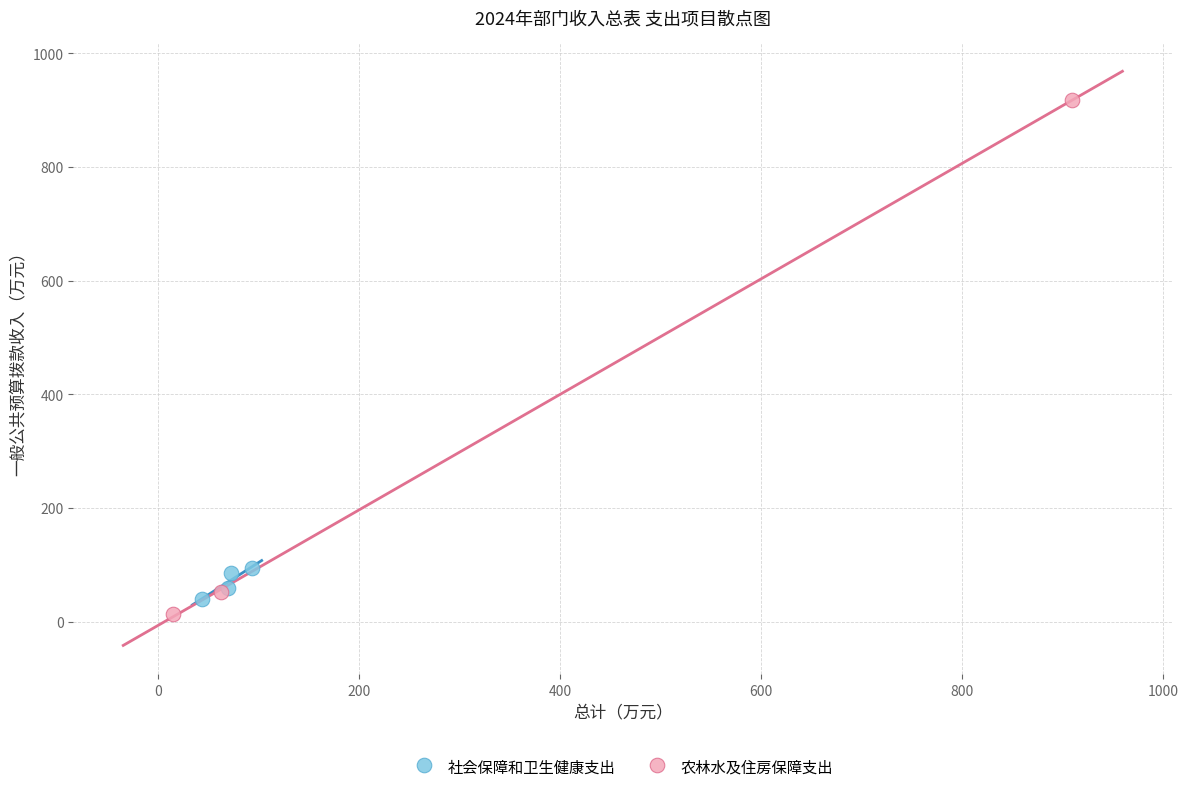

Which series has the largest Y range (max minus min)?

农林水及住房保障支出